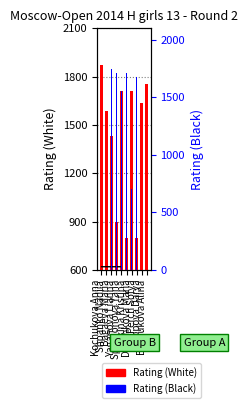

What is the sum of all Rating (White) values?

14200